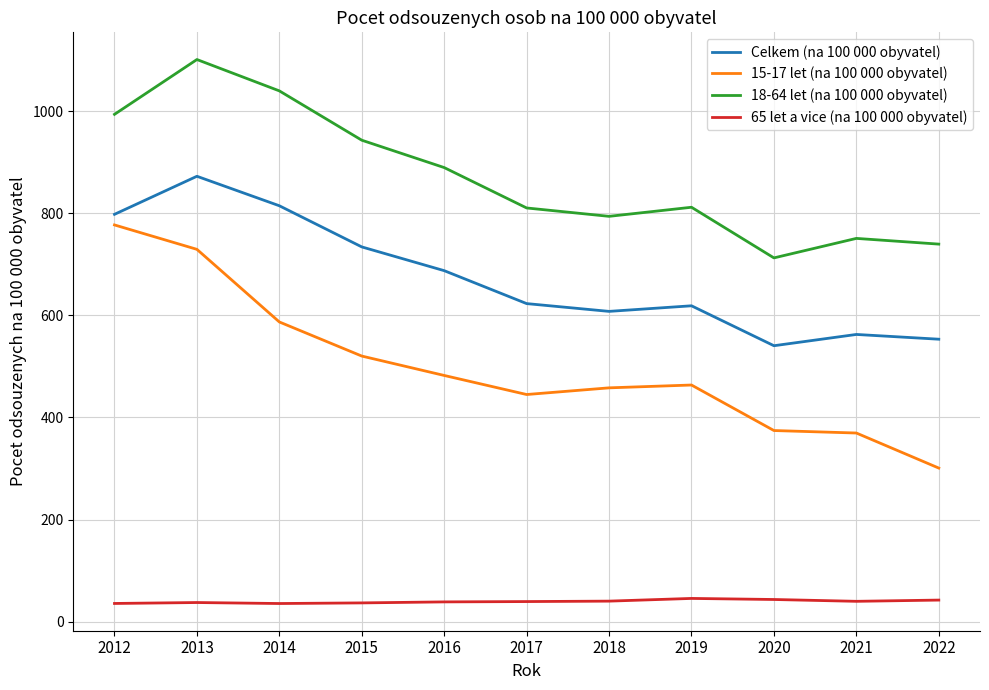

What is the total value across all series at 2017?

1917.9